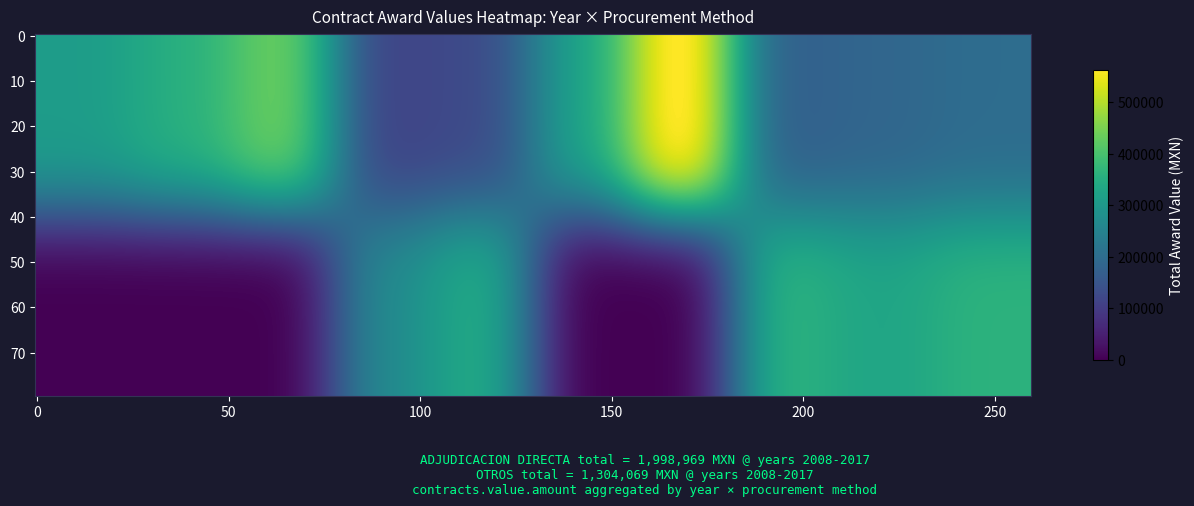

Read the 2015_OTROS value at 1.

83311.2